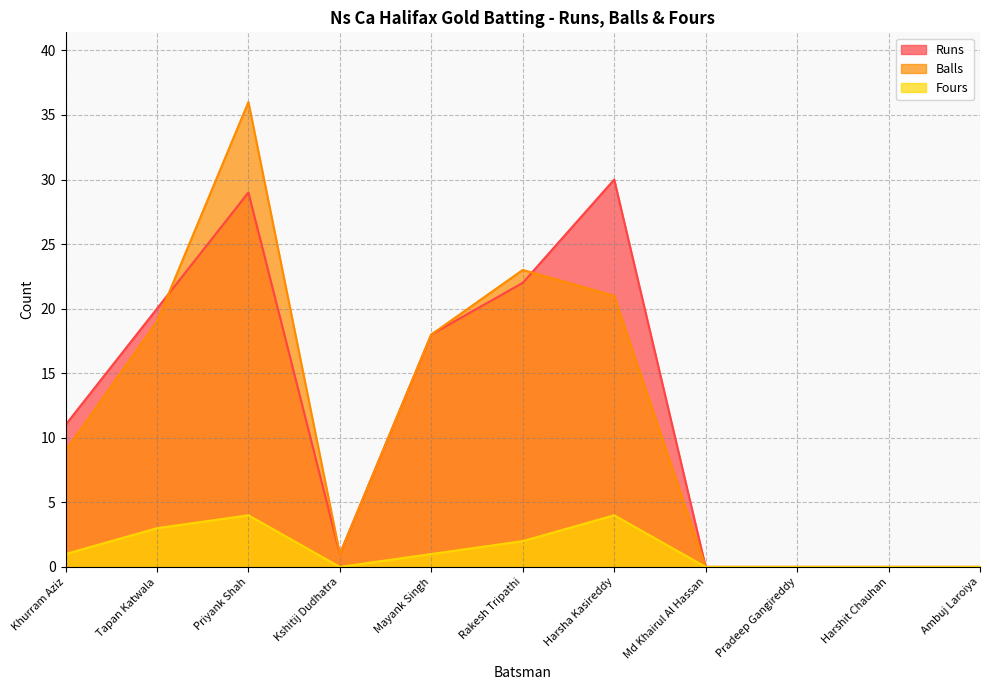

At which category does the chart reach its minimum across all series?

Md Khairul Al Hassan